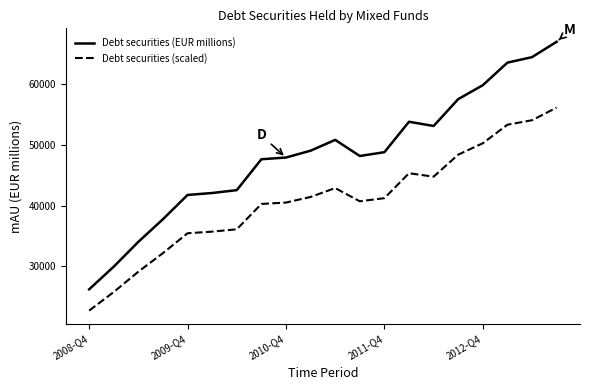

List the series in order of their peak value, highest first.

Debt securities (EUR millions), Debt securities (scaled)